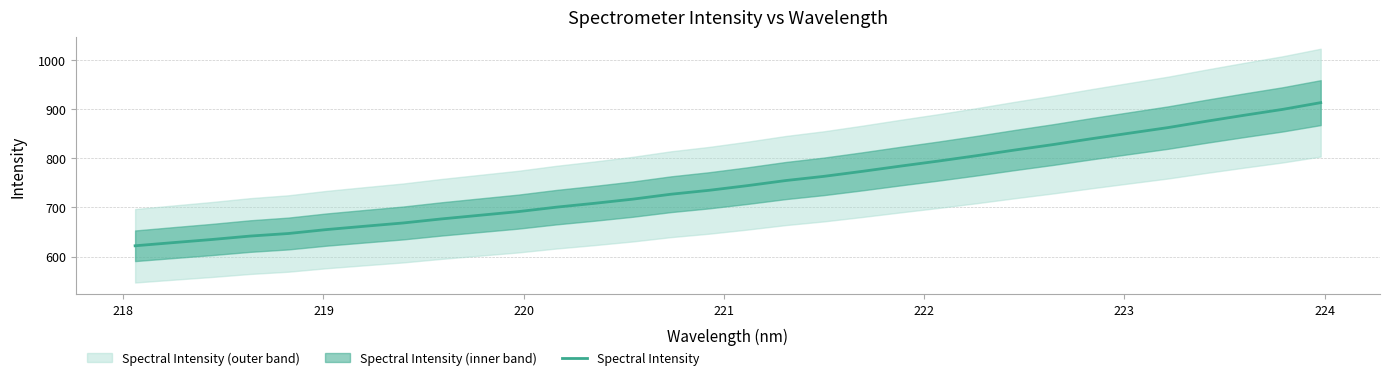

What is the maximum value for Spectral Intensity?

912.9